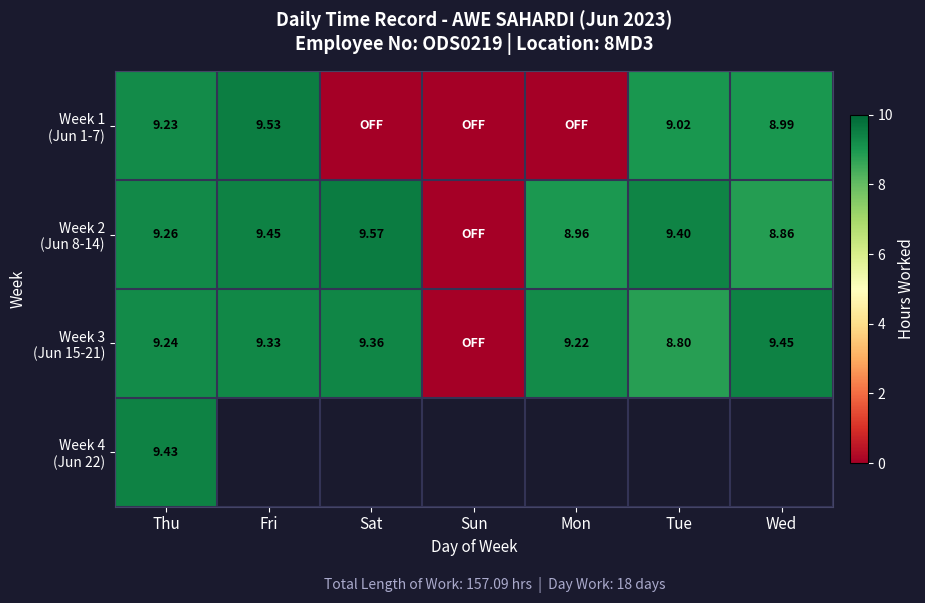

Which series has the widest spread of values?

Week 2 (Jun 8-14)